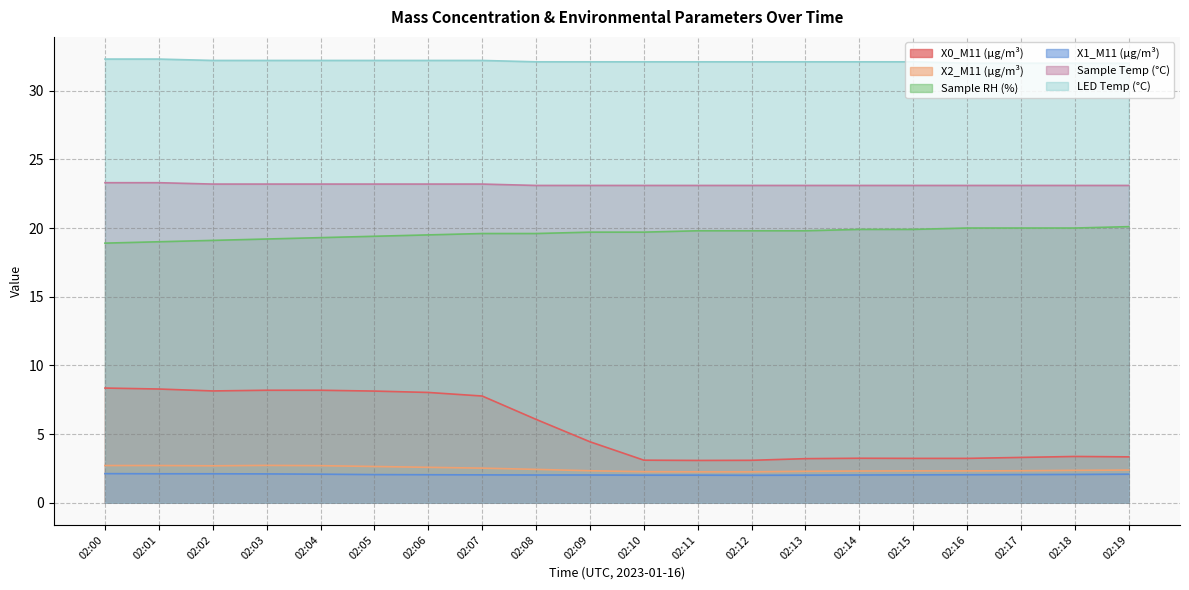

What is the value of the X0_M11 (μg/m³) point at the 15th from the left?

3.2